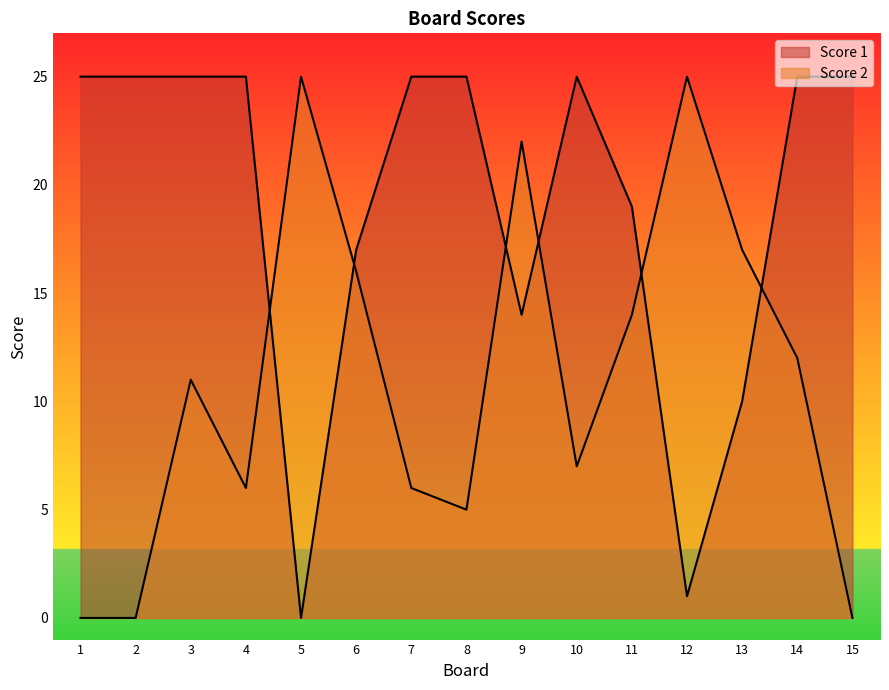

Which series changed the most between 4 and 9?

Score 2